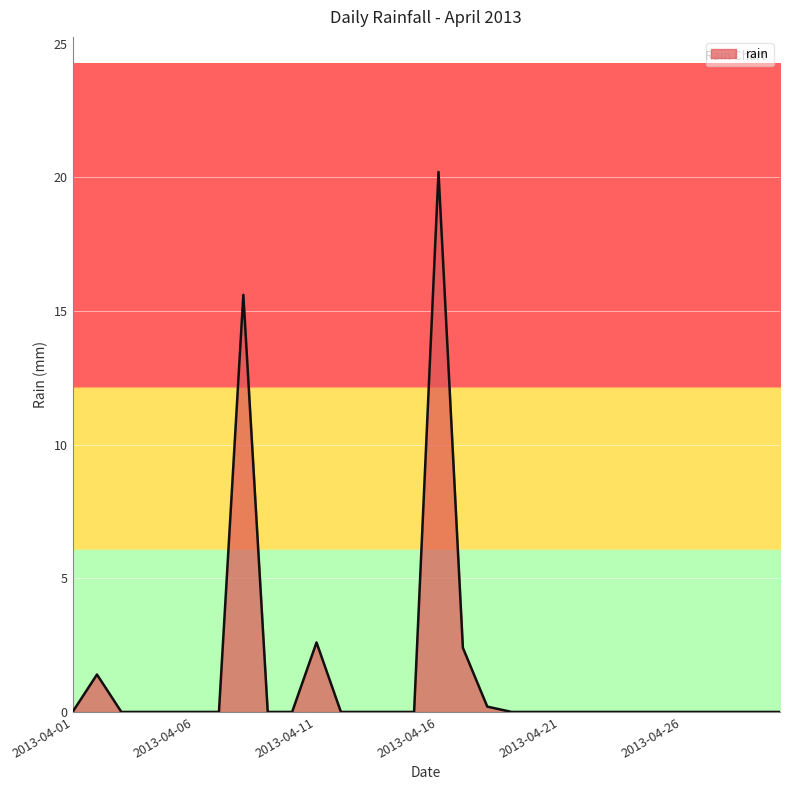

What is the maximum value shown in the chart?

20.2